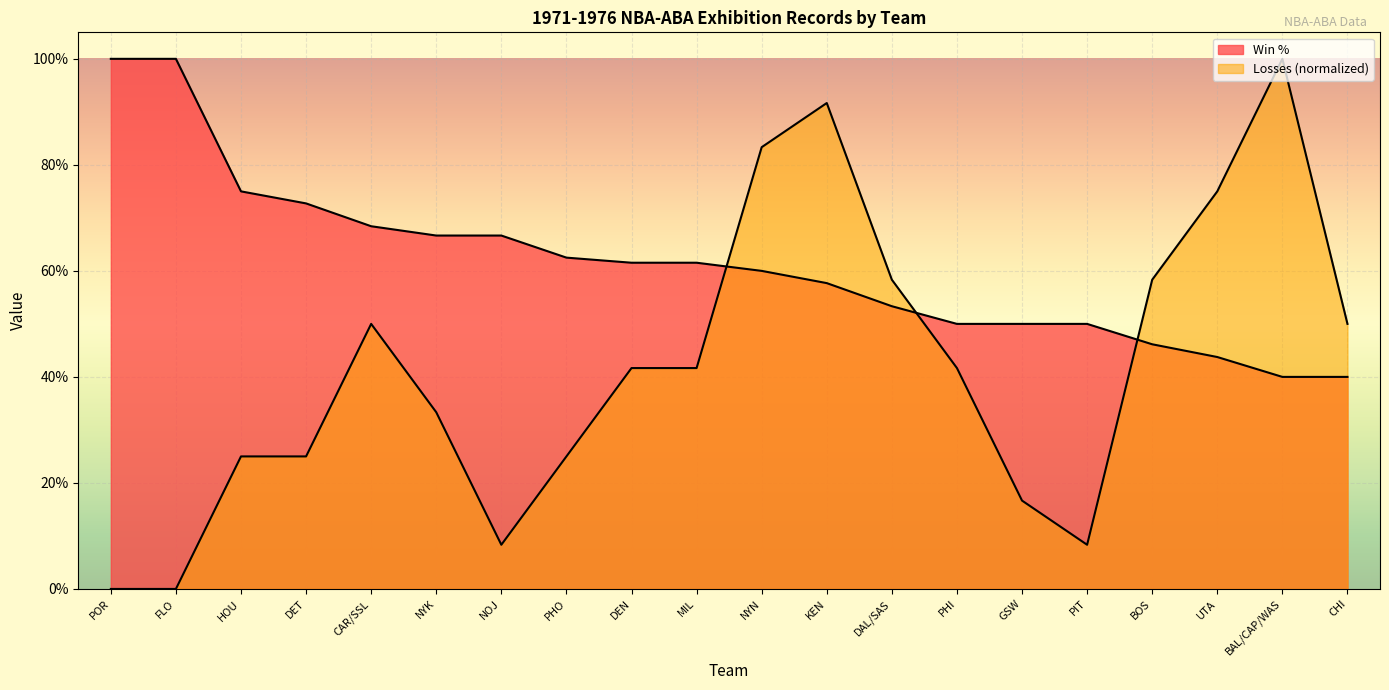

Reading left to right, extract all data points from this chart.

Win %: POR=1.0	FLO=1.0	HOU=0.8	DET=0.7	CAR/SSL=0.7	NYK=0.7	NOJ=0.7	PHO=0.6	DEN=0.6	MIL=0.6	NYN=0.6	KEN=0.6	DAL/SAS=0.5	PHI=0.5	GSW=0.5	PIT=0.5	BOS=0.5	UTA=0.4	BAL/CAP/WAS=0.4	CHI=0.4
Losses: POR=0.0	FLO=0.0	HOU=0.2	DET=0.2	CAR/SSL=0.5	NYK=0.3	NOJ=0.1	PHO=0.2	DEN=0.4	MIL=0.4	NYN=0.8	KEN=0.9	DAL/SAS=0.6	PHI=0.4	GSW=0.2	PIT=0.1	BOS=0.6	UTA=0.8	BAL/CAP/WAS=1.0	CHI=0.5